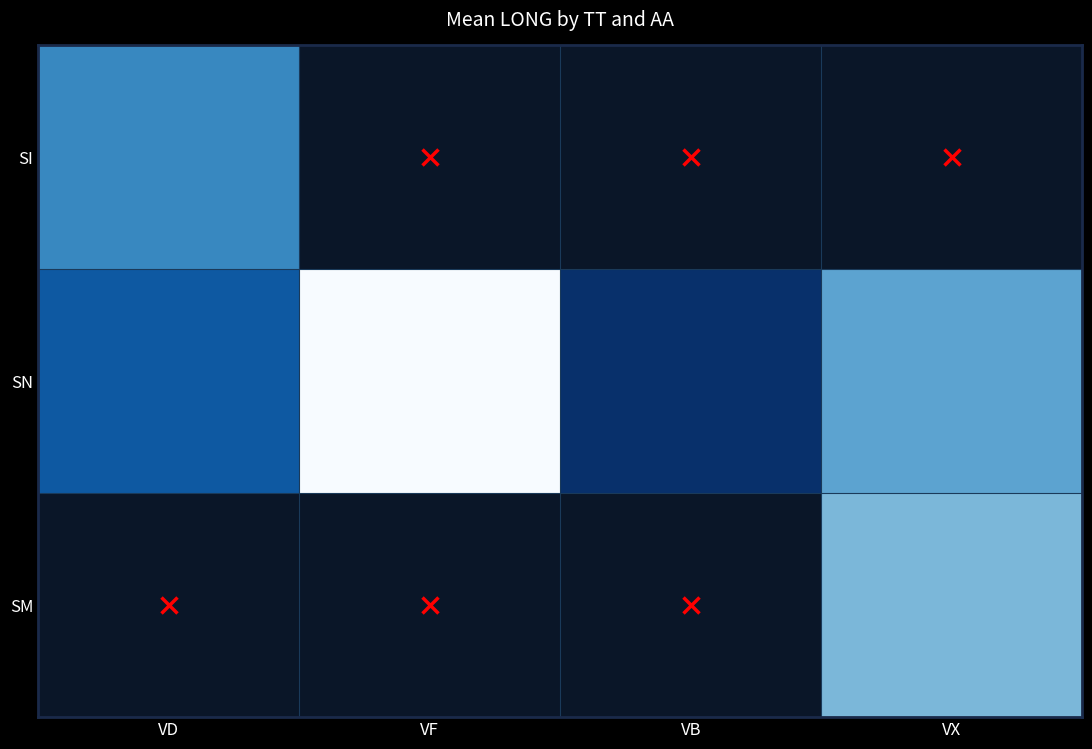

Which series has the largest range (max minus min)?

SN